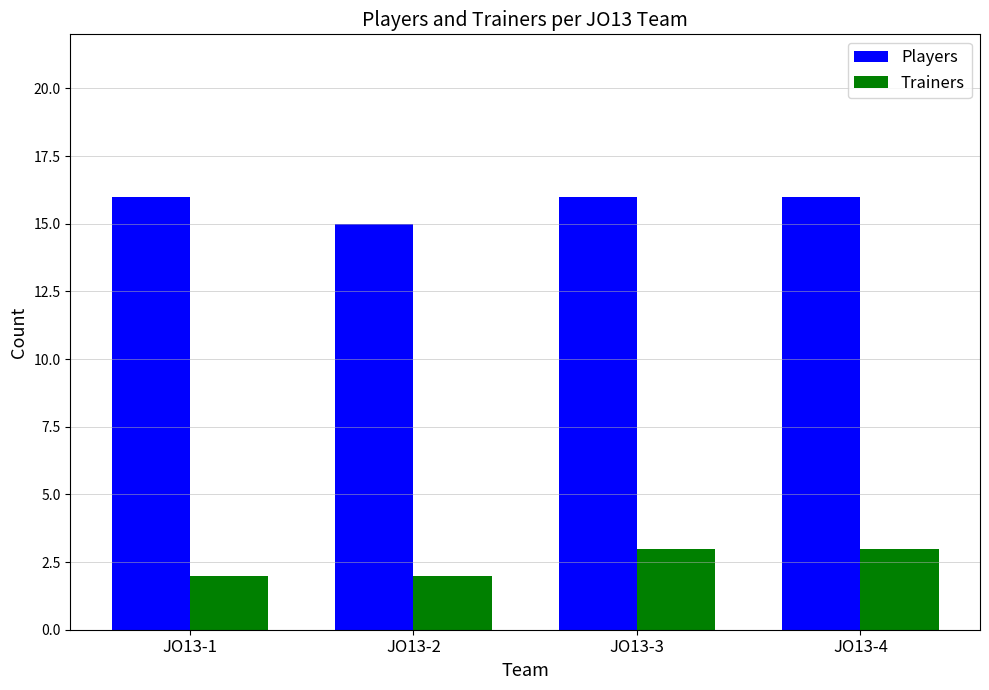

What is the sum of the Players values at JO13-3 and JO13-2?

31